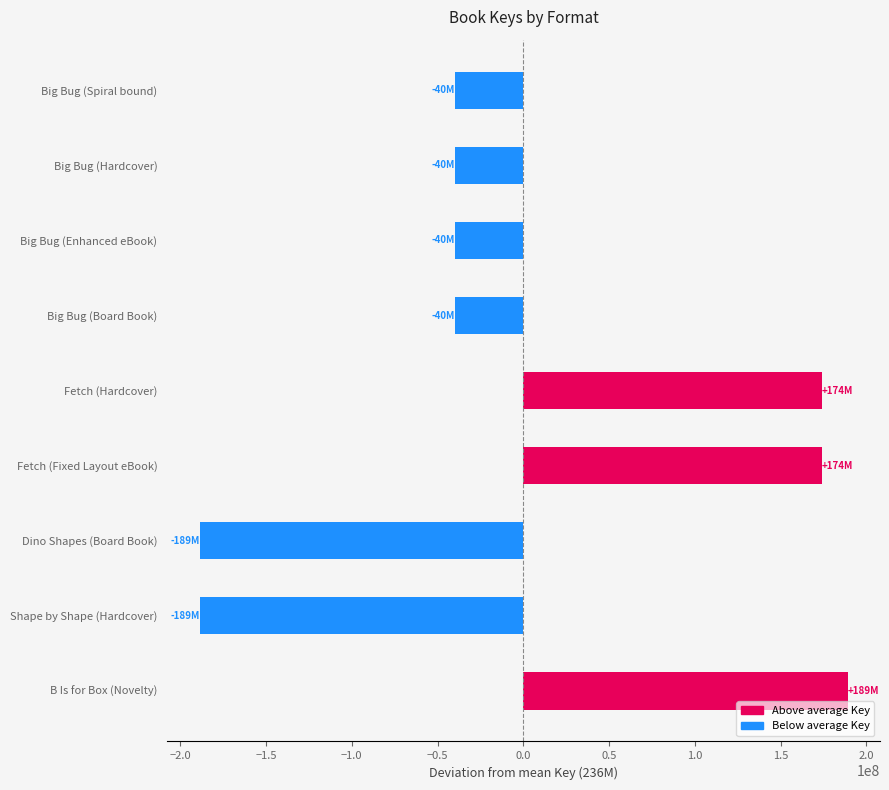

What is the maximum value shown in the chart?

189000017.6